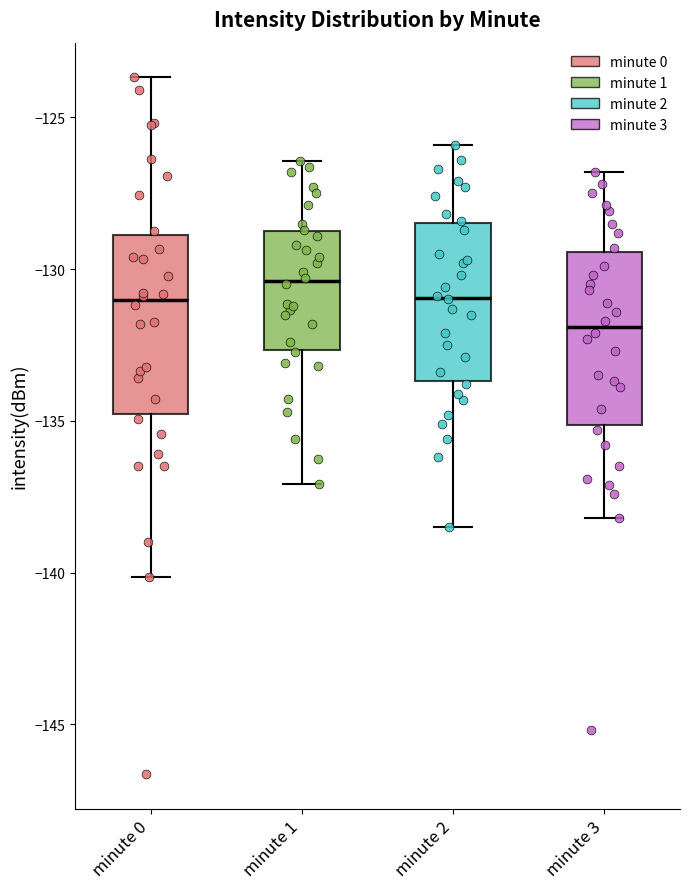

Reading left to right, read every box against the y-axis: the position of its median line, the range the box covers, and the ends of its whiskers. The values are not printed on the chart, so give them approximately, as read against the axis.

minute 0: median -131.0, box -135.0 to -129.0, whiskers -140.0 to -123.5
minute 1: median -130.5, box -132.5 to -128.5, whiskers -137.0 to -126.5
minute 2: median -131.0, box -133.5 to -128.5, whiskers -138.5 to -126.0
minute 3: median -132.0, box -135.0 to -129.5, whiskers -138.0 to -127.0